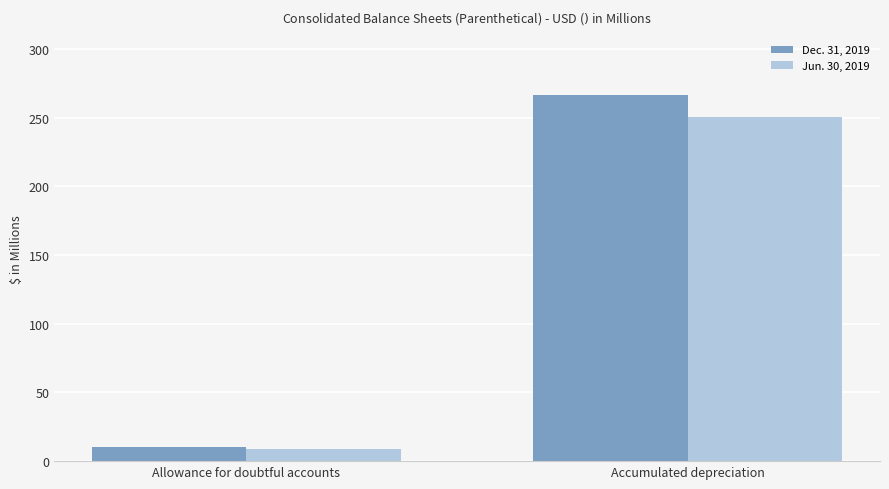

Count the number of data series in this chart.

2